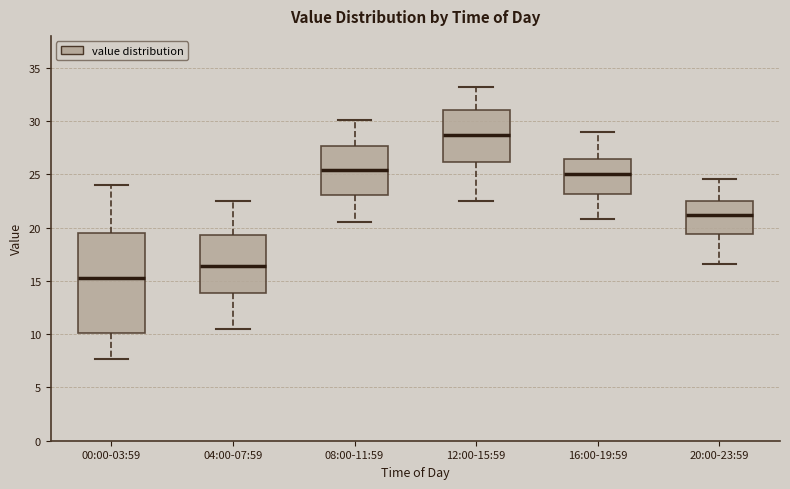

Which box is the tallest, from its lower edge to its upper edge?

00:00-03:59